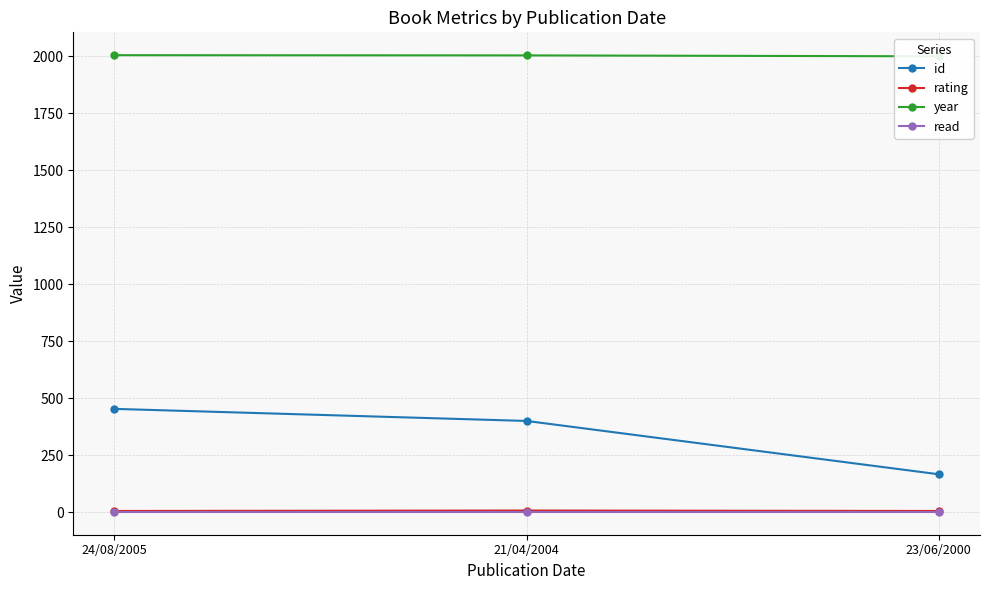

What is the difference between the highest and lowest values at 21/04/2004?

2003